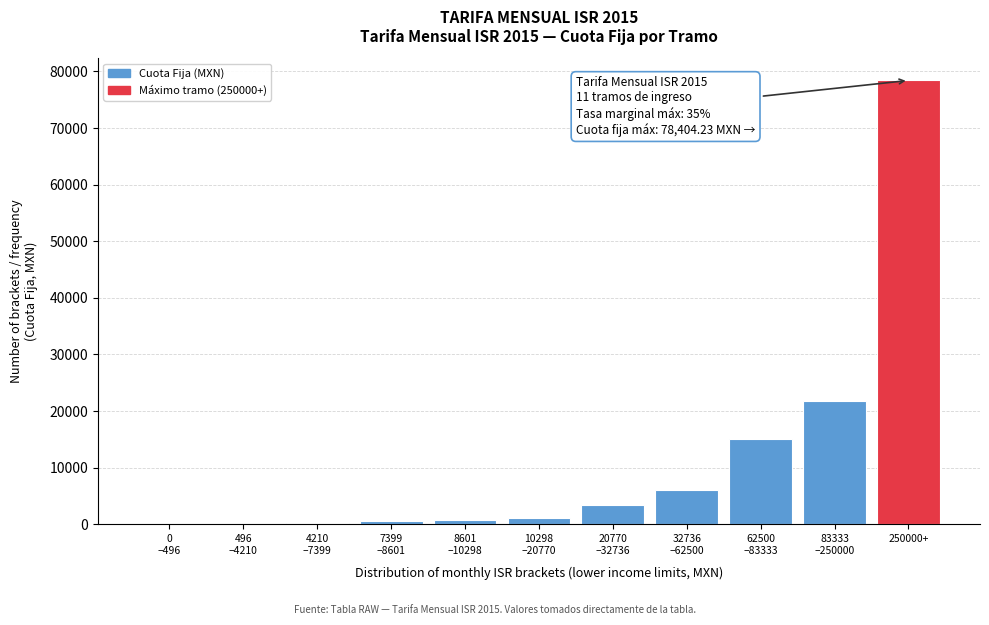

Which category has the highest value across all series?

250000+